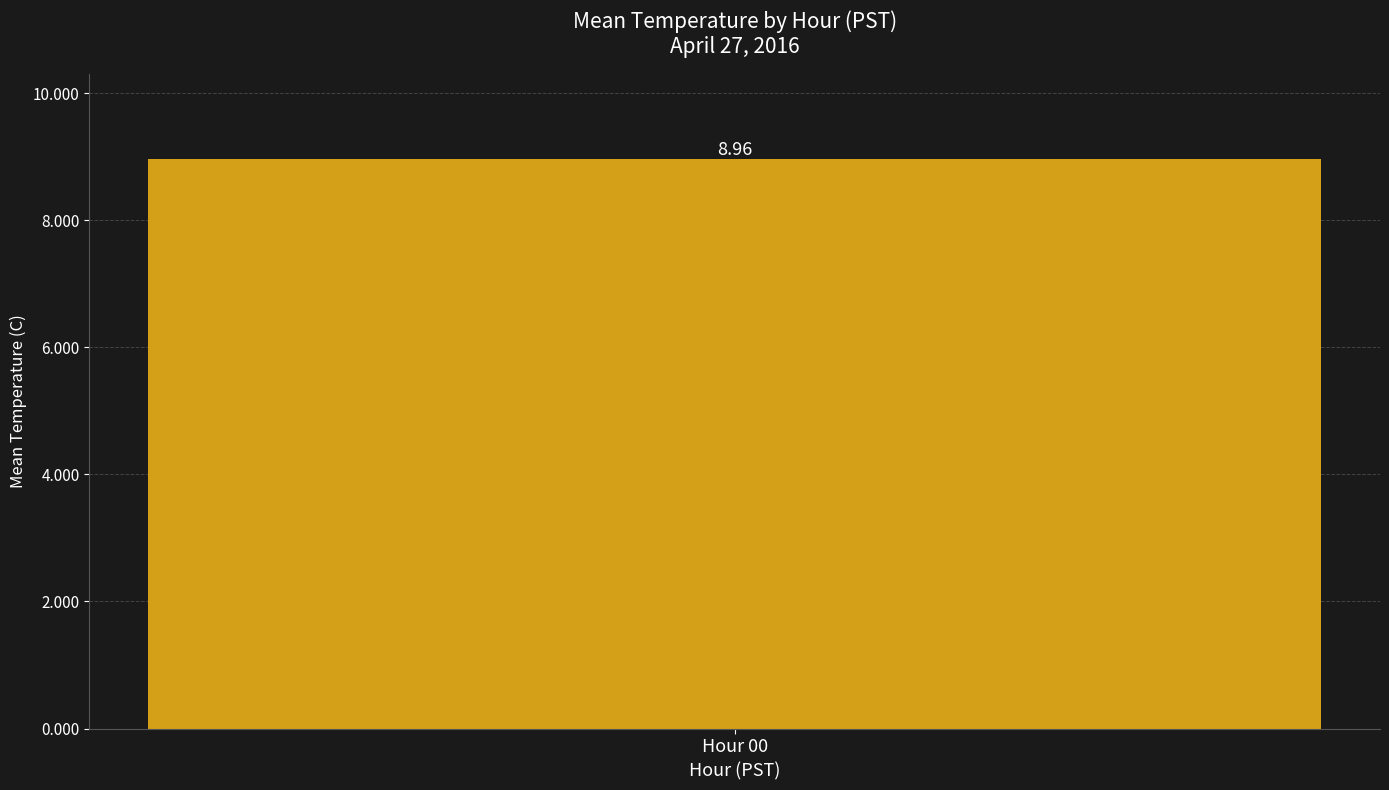

How many distinct data groups are displayed?

1